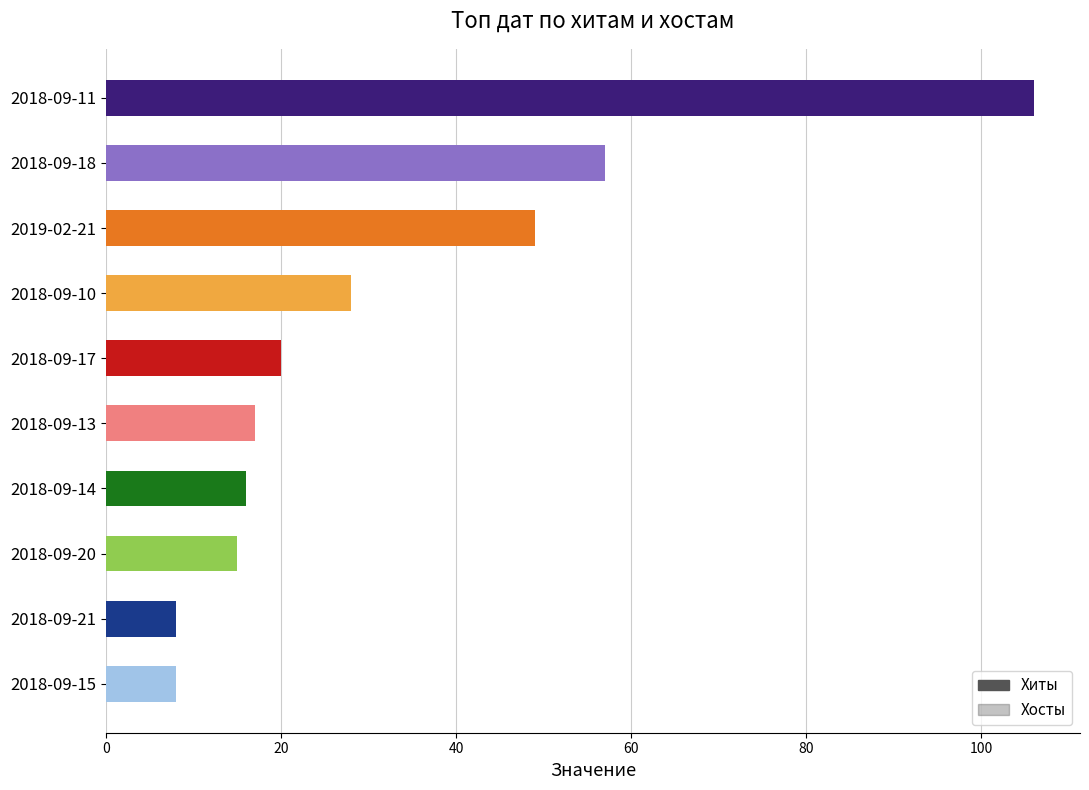

Reading left to right, what are all the values shown in this chart?

Хиты: 106	57	49	28	20	17	16	15	8	8
Хосты: 10	10	2	15	13	6	8	10	8	5